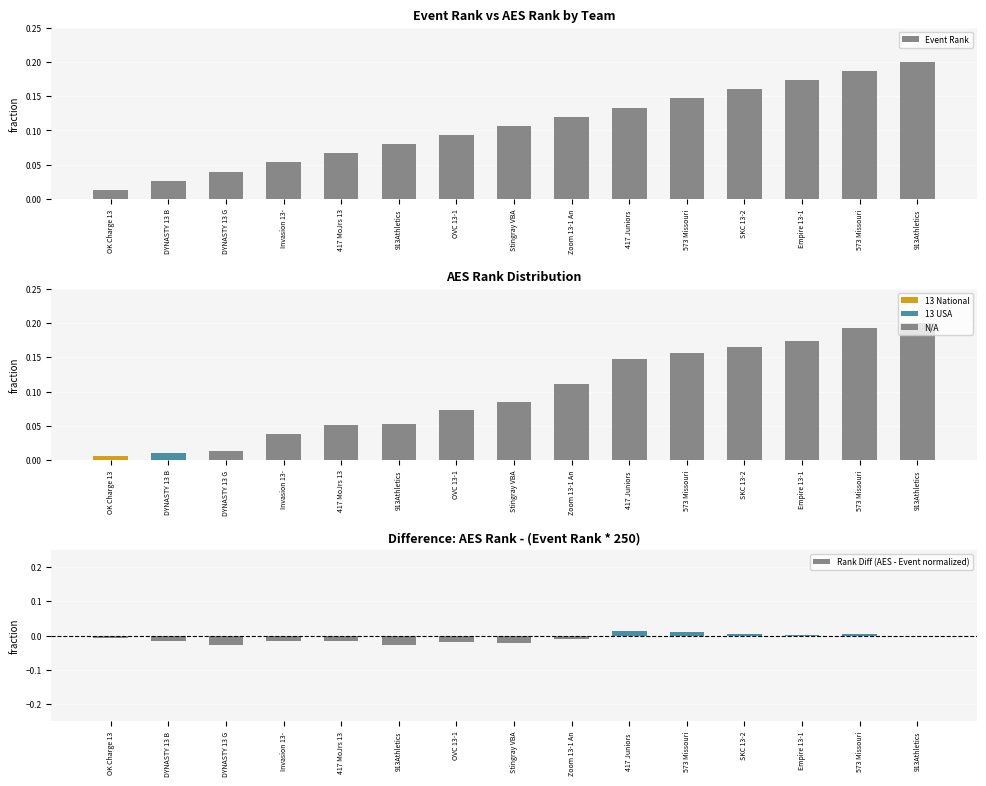

Where is Event Rank nearest to the value 0?

OK Charge 13